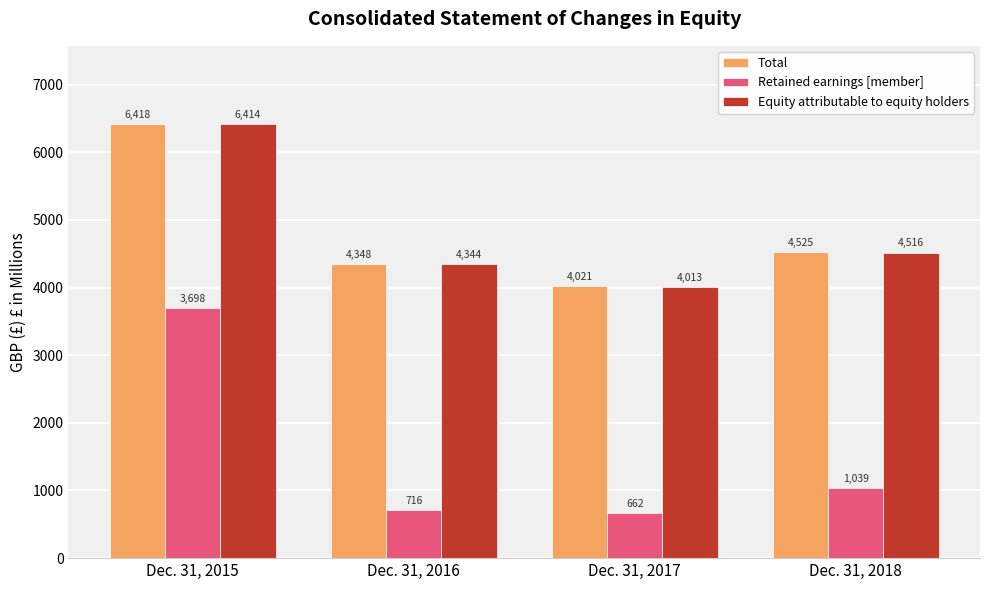

What is the difference between the highest and lowest values at Dec. 31, 2016?

3632